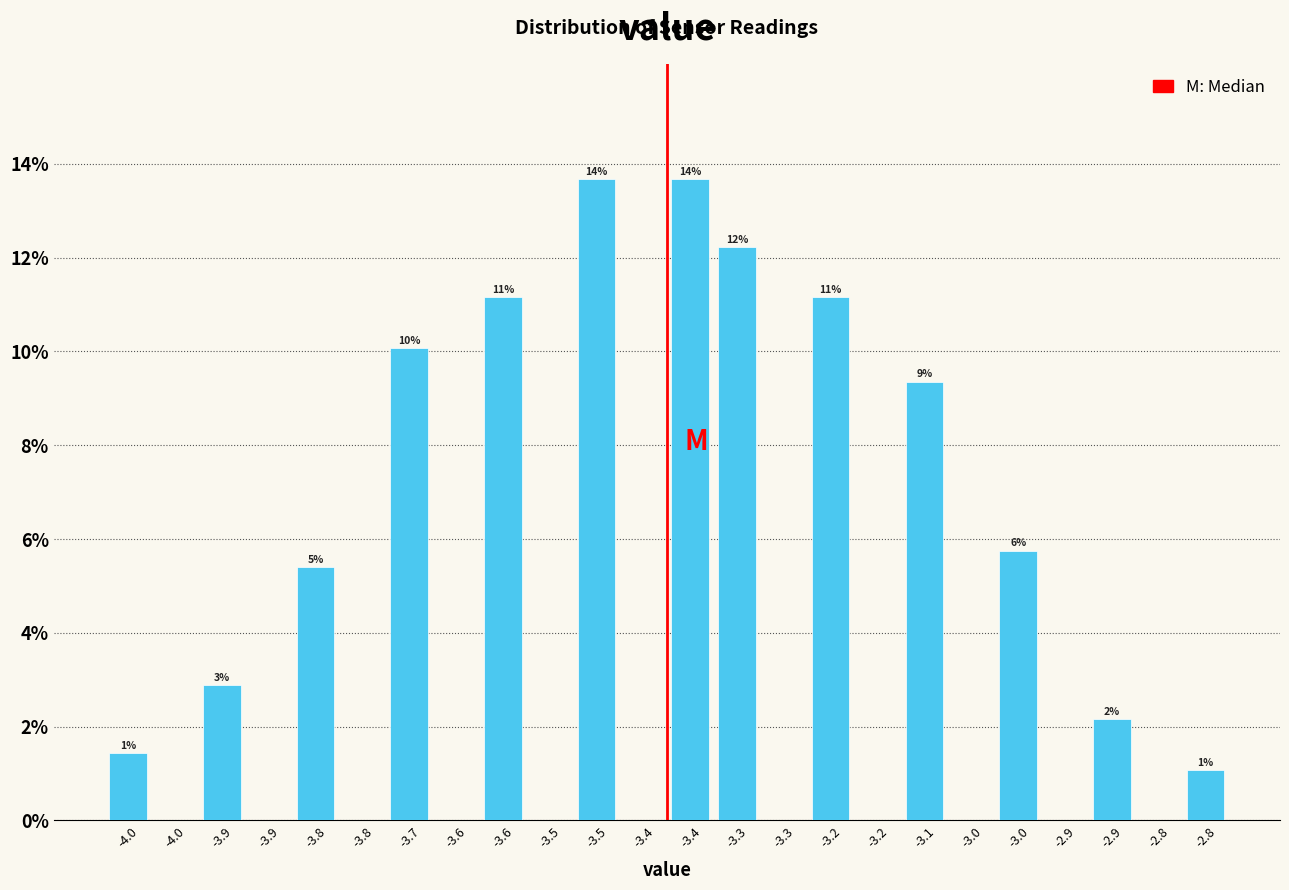

Are the bars horizontal?

No